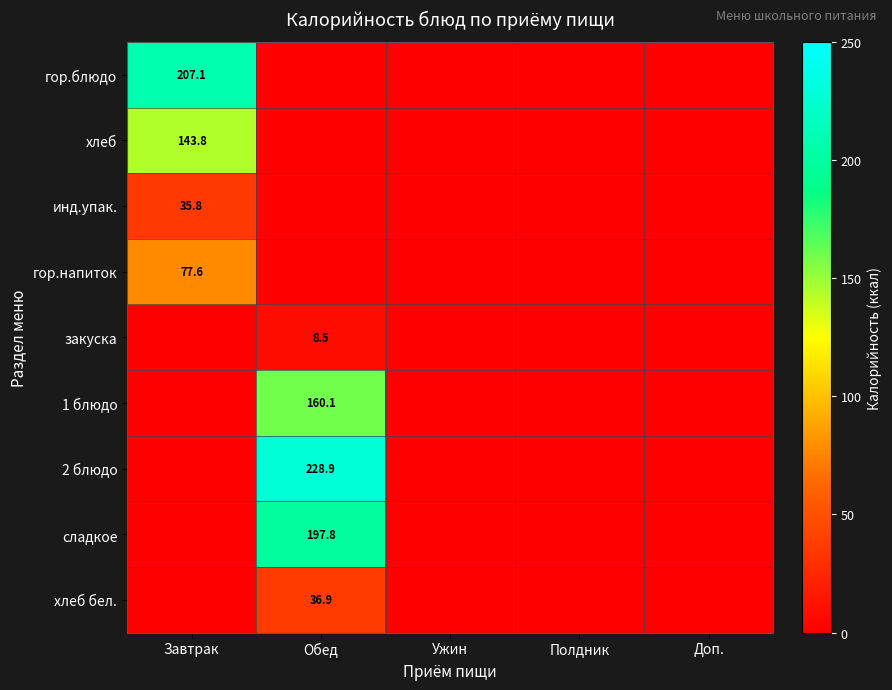

At which category is the sum across all series the highest?

Обед